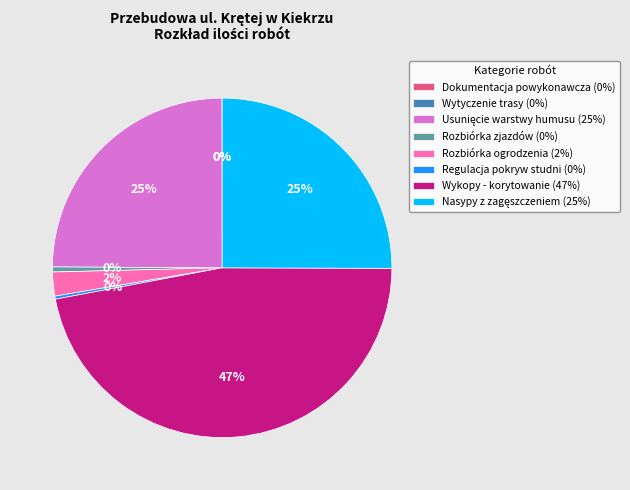

Is Wykopy - korytowanie the majority of the pie?

No